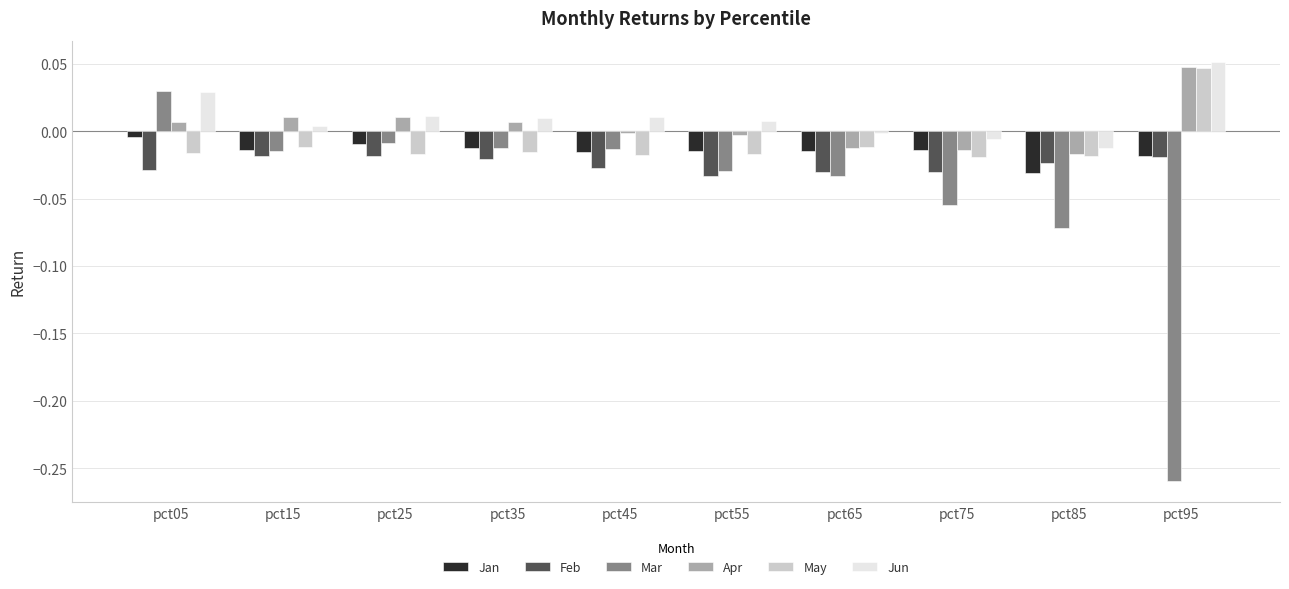

Where is Jan nearest to the value 0?

pct05